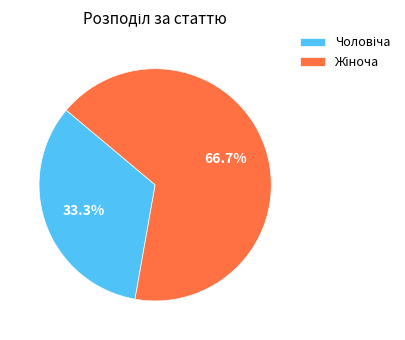

To the nearest percent, what is the difference between the largest and smallest slice percentages?

33%